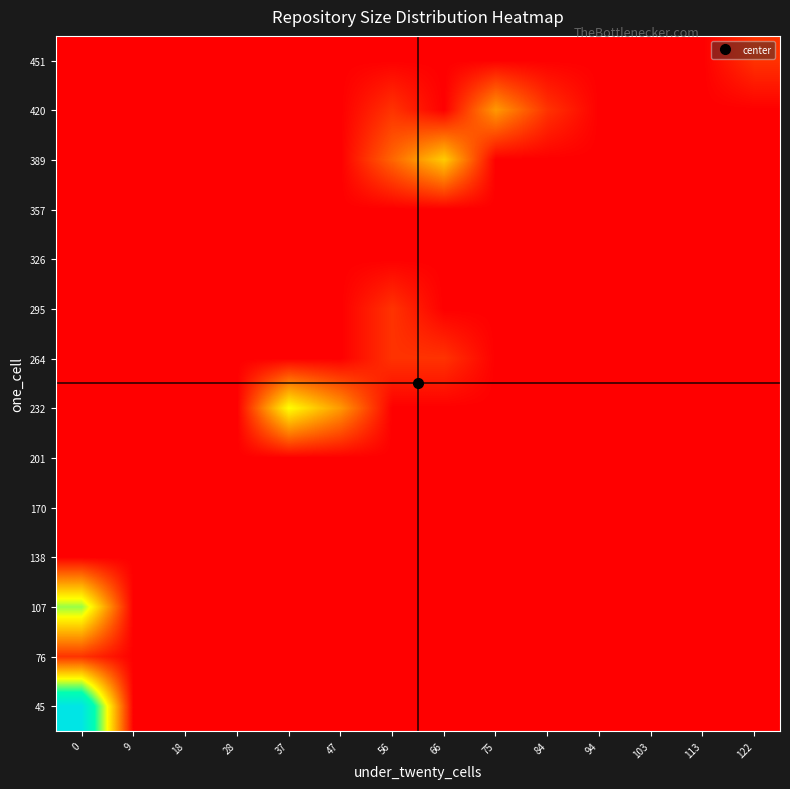

Reading left to right, list all the values displayed in this chart.

45: 0=1.0	9=0.0	18=0.0	28=0.0	37=0.0	47=0.0	56=0.0	66=0.0	75=0.0	84=0.0	94=0.0	103=0.0	113=0.0	122=0.0
76: 0=0.1	9=0.0	18=0.0	28=0.0	37=0.0	47=0.0	56=0.0	66=0.0	75=0.0	84=0.0	94=0.0	103=0.0	113=0.0	122=0.0
107: 0=0.6	9=0.0	18=0.0	28=0.0	37=0.0	47=0.0	56=0.0	66=0.0	75=0.0	84=0.0	94=0.0	103=0.0	113=0.0	122=0.0
138: 0=0.0	9=0.0	18=0.0	28=0.0	37=0.0	47=0.0	56=0.0	66=0.0	75=0.0	84=0.0	94=0.0	103=0.0	113=0.0	122=0.0
170: 0=0.0	9=0.0	18=0.0	28=0.0	37=0.0	47=0.0	56=0.0	66=0.0	75=0.0	84=0.0	94=0.0	103=0.0	113=0.0	122=0.0
201: 0=0.0	9=0.0	18=0.0	28=0.0	37=0.0	47=0.0	56=0.0	66=0.0	75=0.0	84=0.0	94=0.0	103=0.0	113=0.0	122=0.0
232: 0=0.0	9=0.0	18=0.0	28=0.0	37=0.5	47=0.3	56=0.0	66=0.0	75=0.0	84=0.0	94=0.0	103=0.0	113=0.0	122=0.0
264: 0=0.0	9=0.0	18=0.0	28=0.0	37=0.0	47=0.0	56=0.1	66=0.1	75=0.0	84=0.0	94=0.0	103=0.0	113=0.0	122=0.0
295: 0=0.0	9=0.0	18=0.0	28=0.0	37=0.0	47=0.0	56=0.1	66=0.0	75=0.0	84=0.0	94=0.0	103=0.0	113=0.0	122=0.0
326: 0=0.0	9=0.0	18=0.0	28=0.0	37=0.0	47=0.0	56=0.0	66=0.0	75=0.0	84=0.0	94=0.0	103=0.0	113=0.0	122=0.0
357: 0=0.0	9=0.0	18=0.0	28=0.0	37=0.0	47=0.0	56=0.0	66=0.0	75=0.0	84=0.0	94=0.0	103=0.0	113=0.0	122=0.0
389: 0=0.0	9=0.0	18=0.0	28=0.0	37=0.0	47=0.0	56=0.2	66=0.4	75=0.0	84=0.0	94=0.0	103=0.0	113=0.0	122=0.0
420: 0=0.0	9=0.0	18=0.0	28=0.0	37=0.0	47=0.0	56=0.1	66=0.0	75=0.3	84=0.1	94=0.0	103=0.0	113=0.0	122=0.0
451: 0=0.0	9=0.0	18=0.0	28=0.0	37=0.0	47=0.0	56=0.0	66=0.0	75=0.0	84=0.0	94=0.0	103=0.0	113=0.0	122=0.1